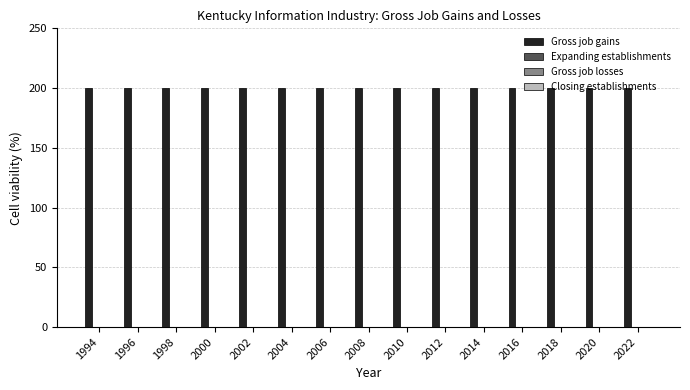

How many bars are there in each group?

4